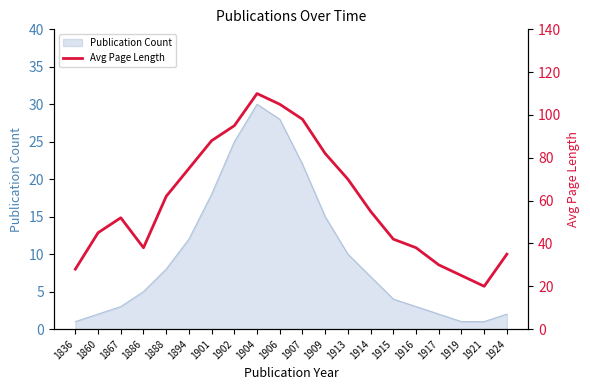

True or false: Publication Count has a value of 12 at 1888.

False